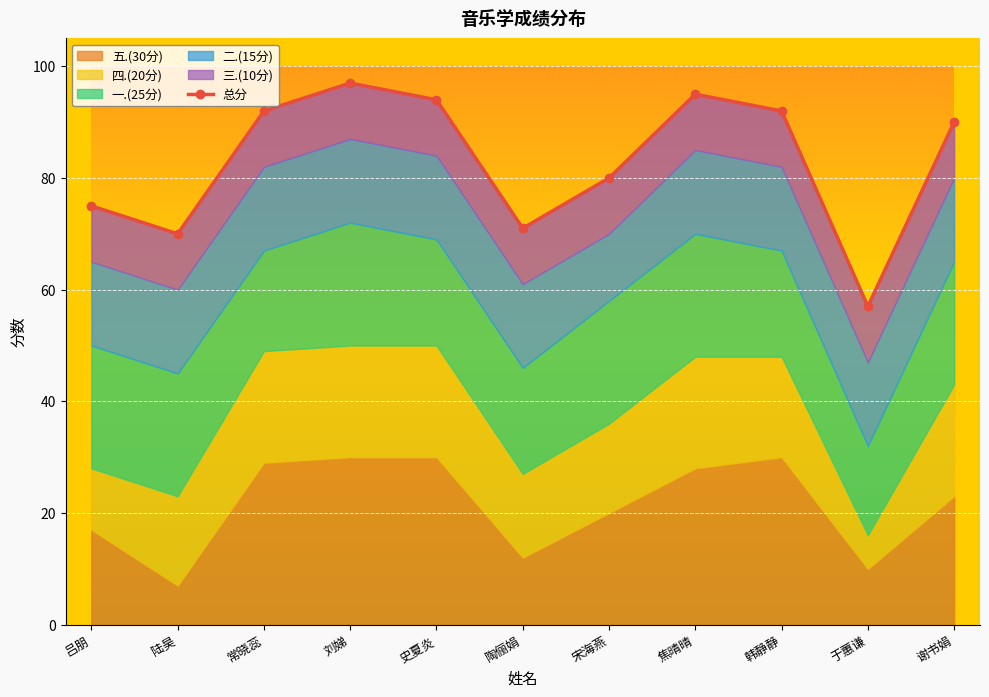

How many data points are above 90?

5